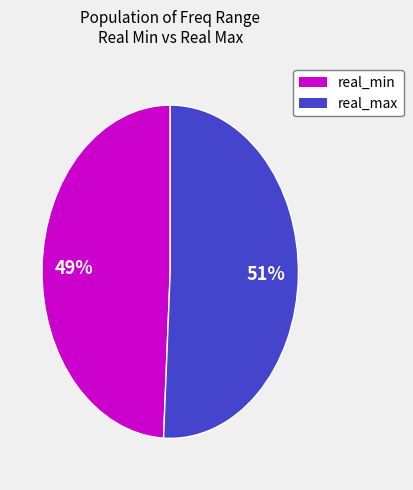

What percentage is the real_max slice, to the nearest percent?

51%